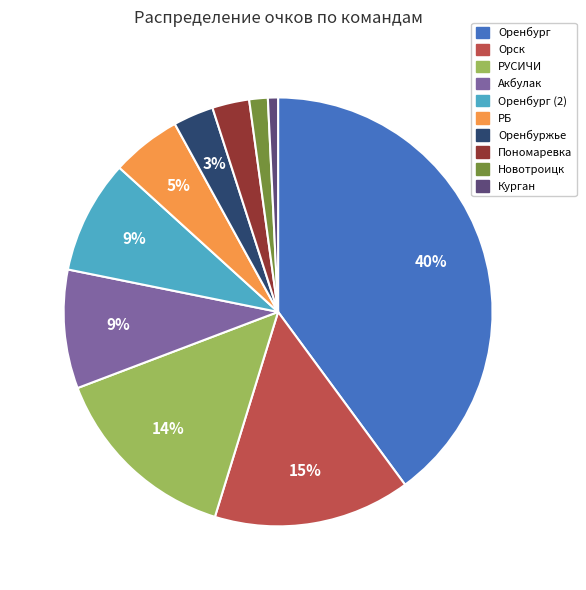

To the nearest percent, what is the average slice percentage?

10%